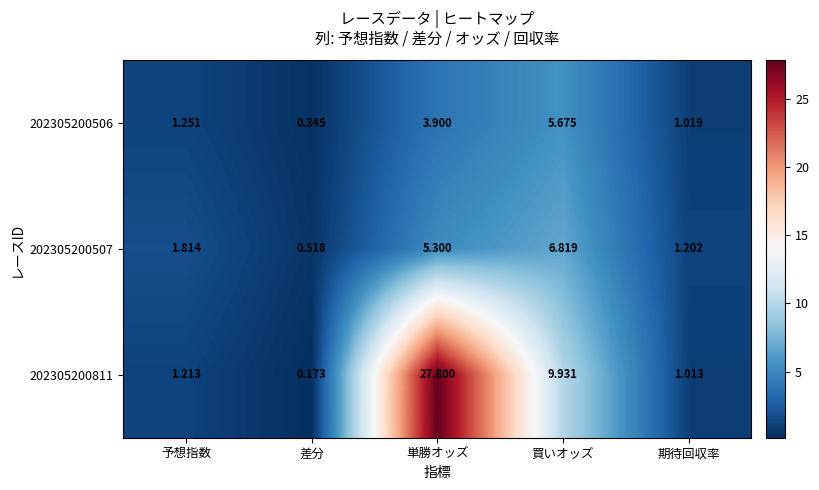

Is the value of 202305200507 at 差分 greater than the value of 202305200506 at 単勝オッズ?

No